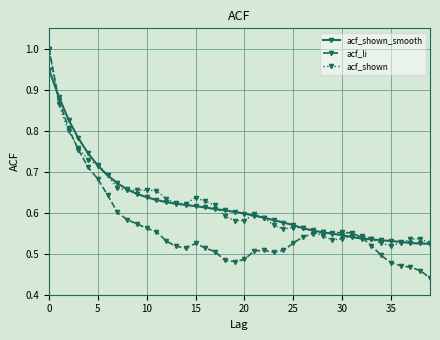

True or false: acf_shown has more than 1 interior local peaks.

True